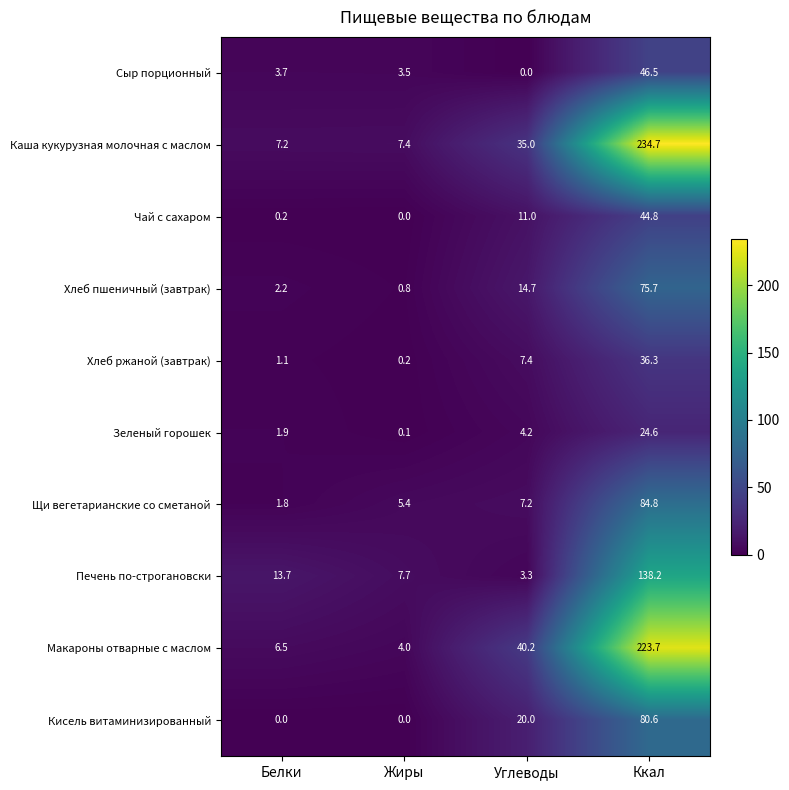

What is the minimum value for Щи вегетарианские со сметаной?

1.8